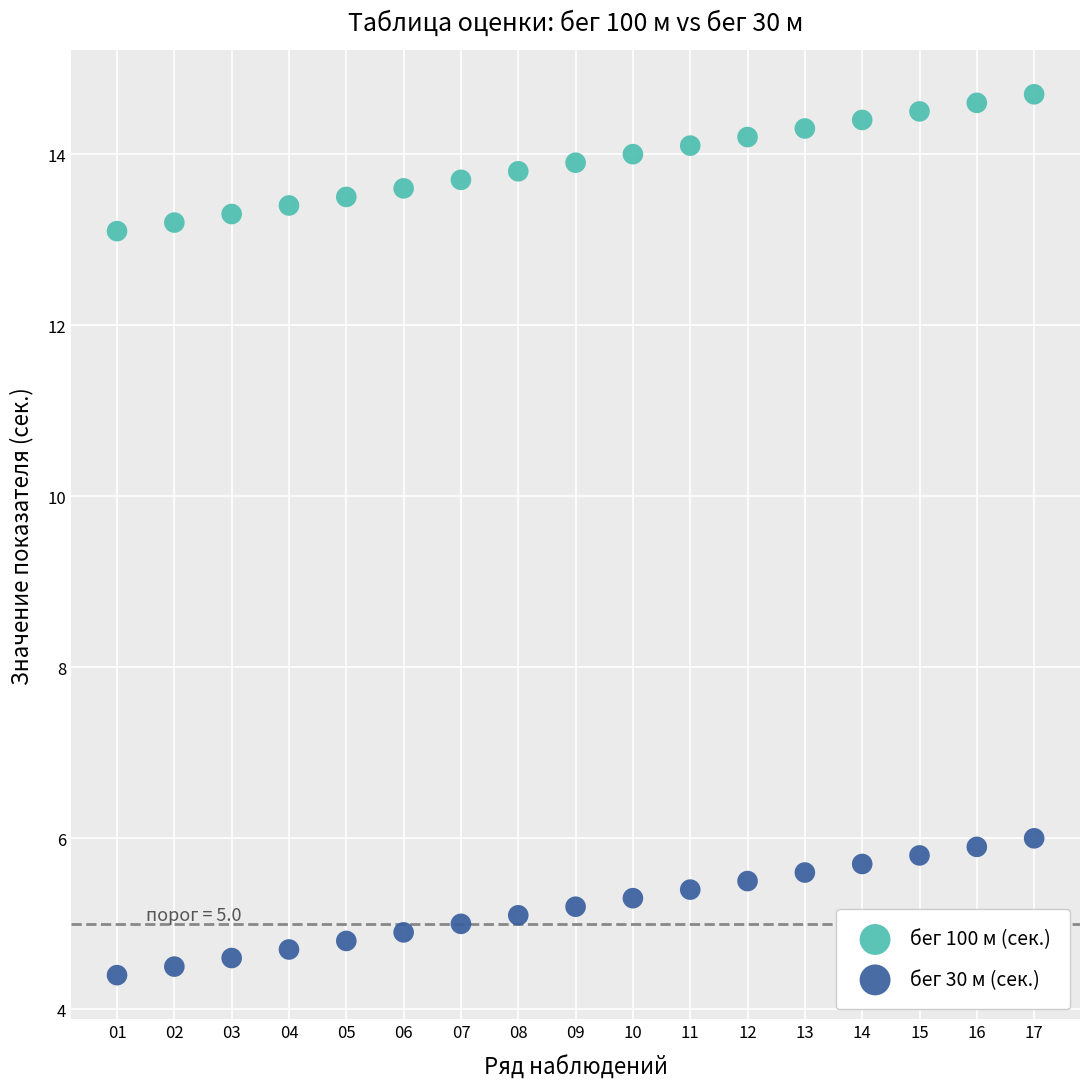

Which series reaches the maximum Y coordinate?

бег 100 м (сек.)